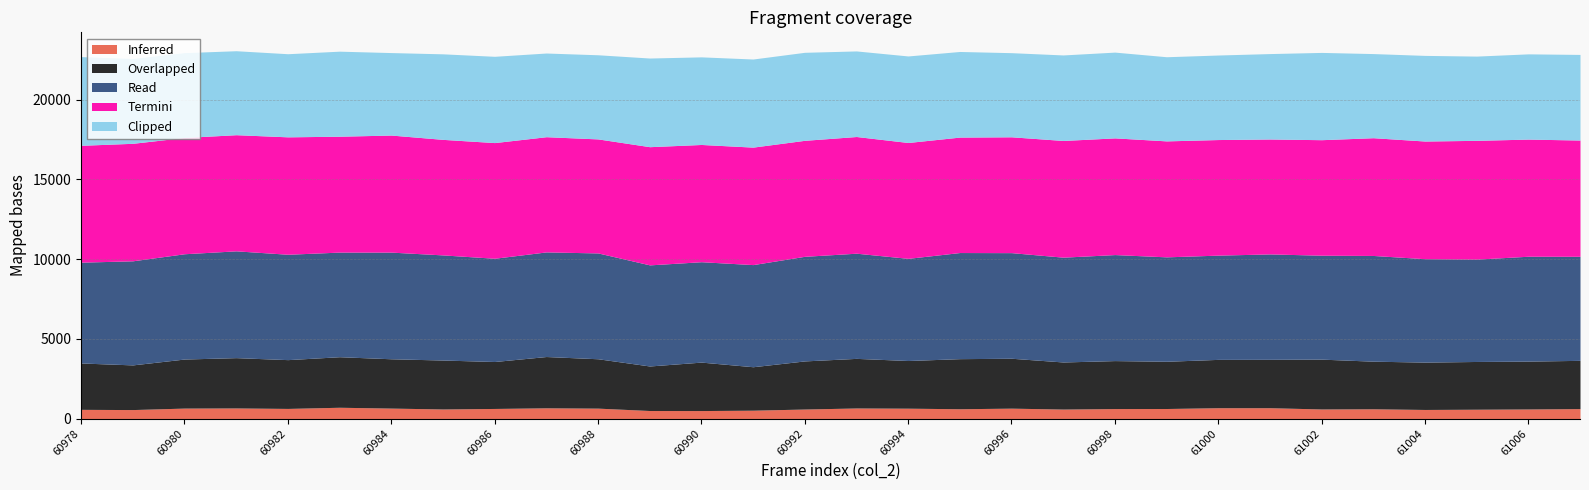

How many data points in Inferred are less than 632?

15